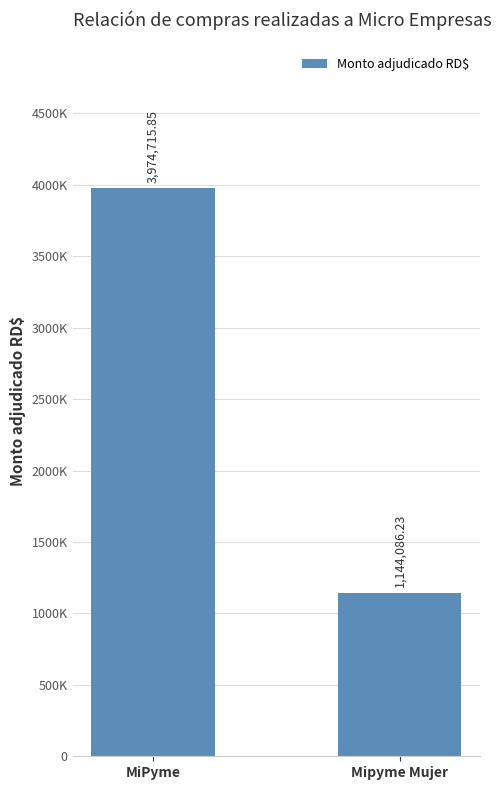

What value does the data have at Mipyme Mujer?

1144086.2